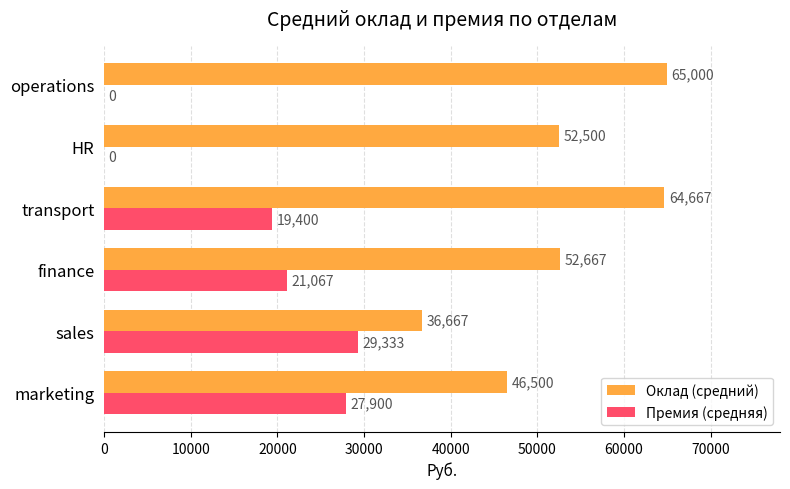

What is the sum of the Премия (средняя) values at marketing and HR?

27900.0